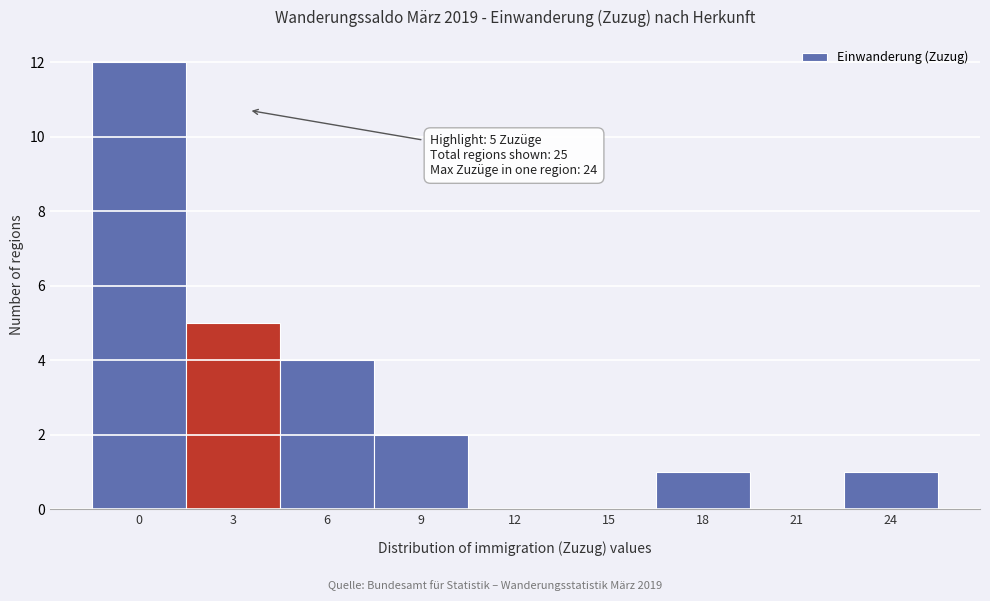

Reading left to right, transcribe all the data shown in this chart.

0=12	3=5	6=4	9=2	12=0	15=0	18=1	21=0	24=1